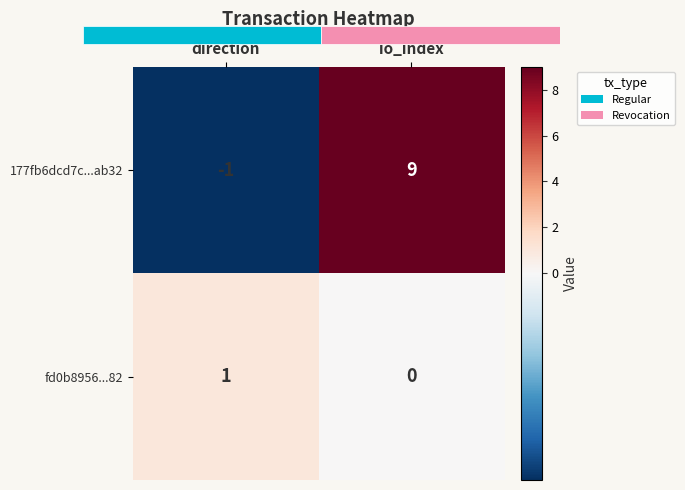

What is the sum of all fd0b8956...82 values?

1